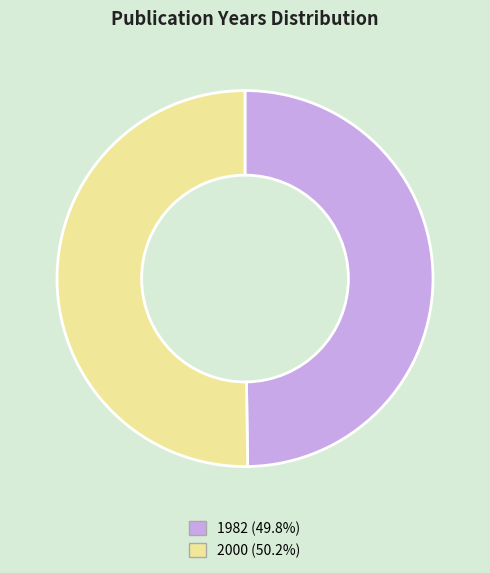

True or false: 2000 accounts for 50% of the total.

True